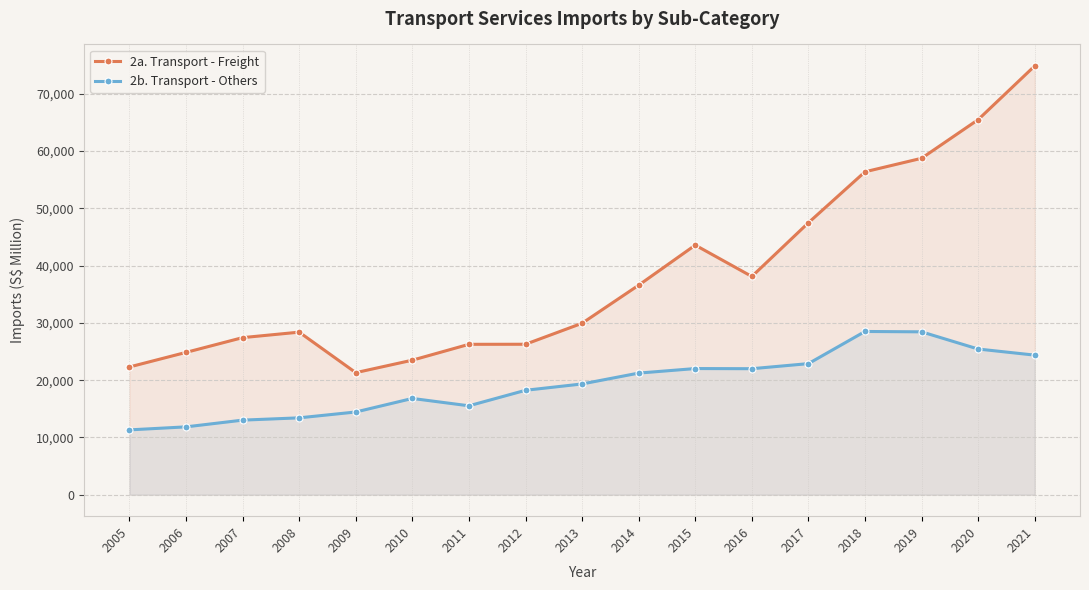

How many lines are shown in the chart?

2